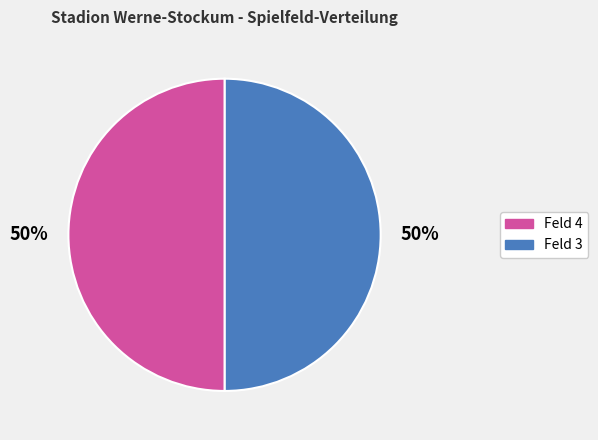

To the nearest percent, what is the average slice percentage?

50%